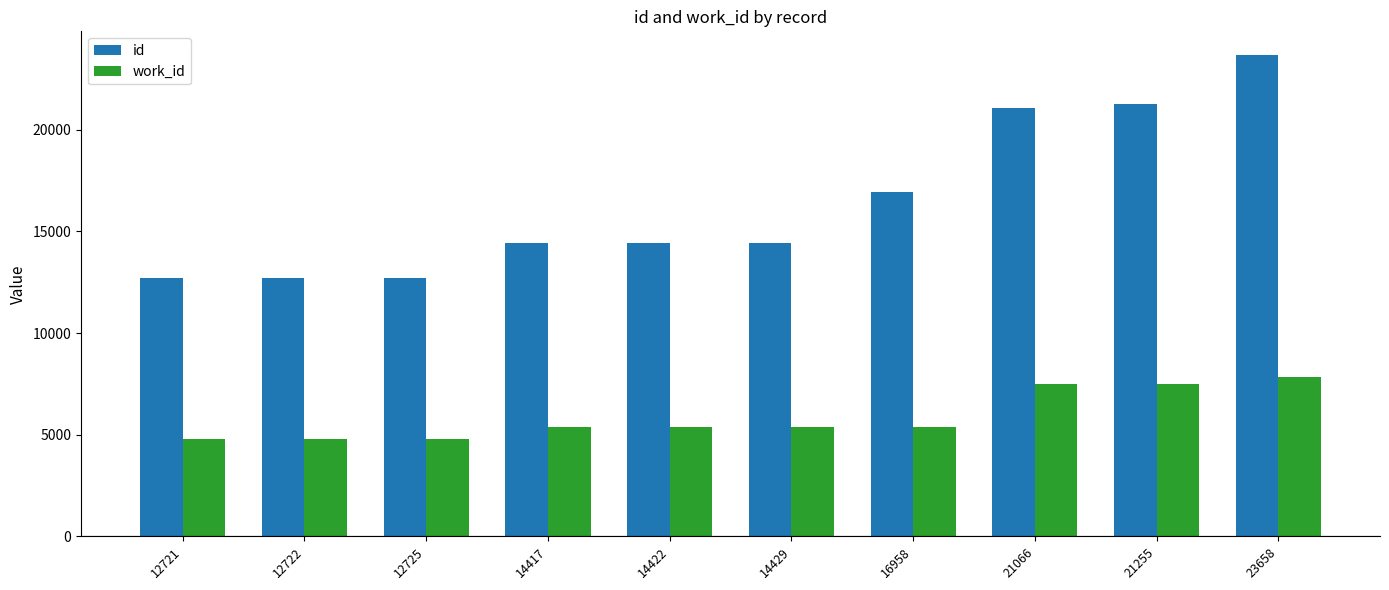

Which series changed the most between 16958 and 21066?

id